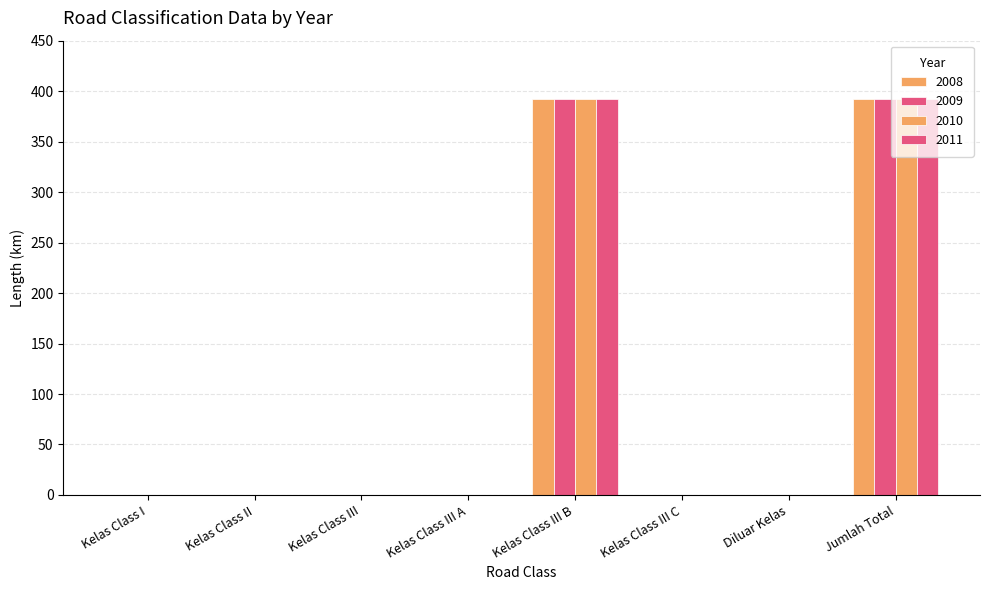

How many values in the 2008 series exceed 0?

2